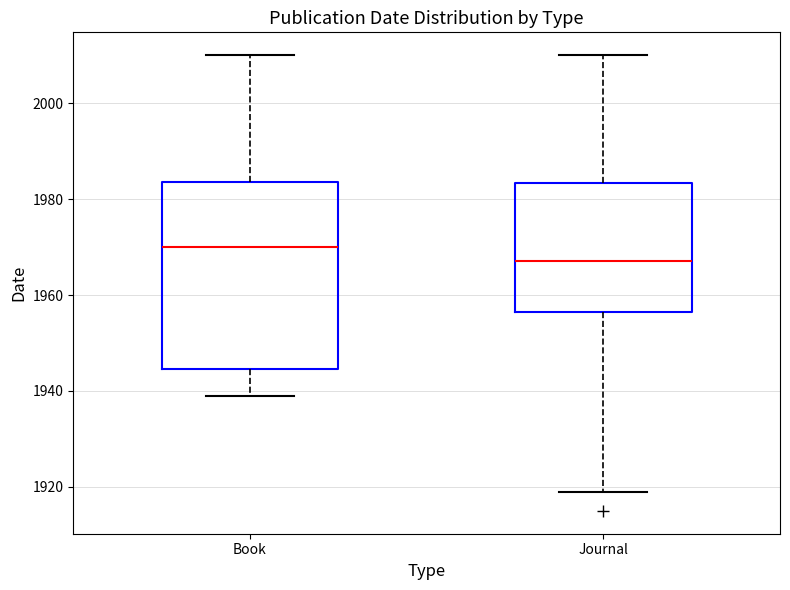

Which box has the lowest median line?

Journal